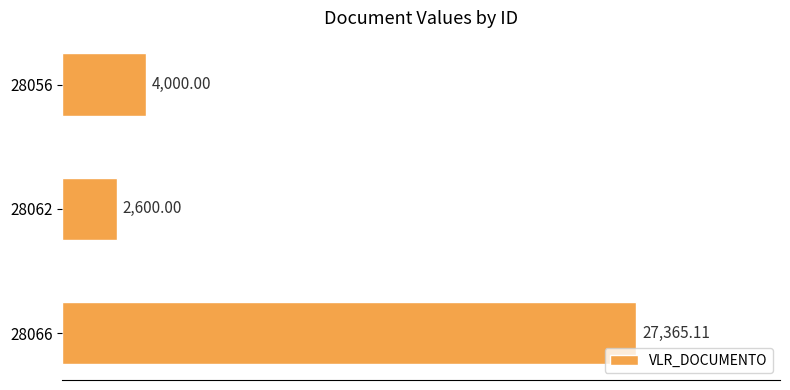

What is the change in value from 28066 to 28062?

-24765.1